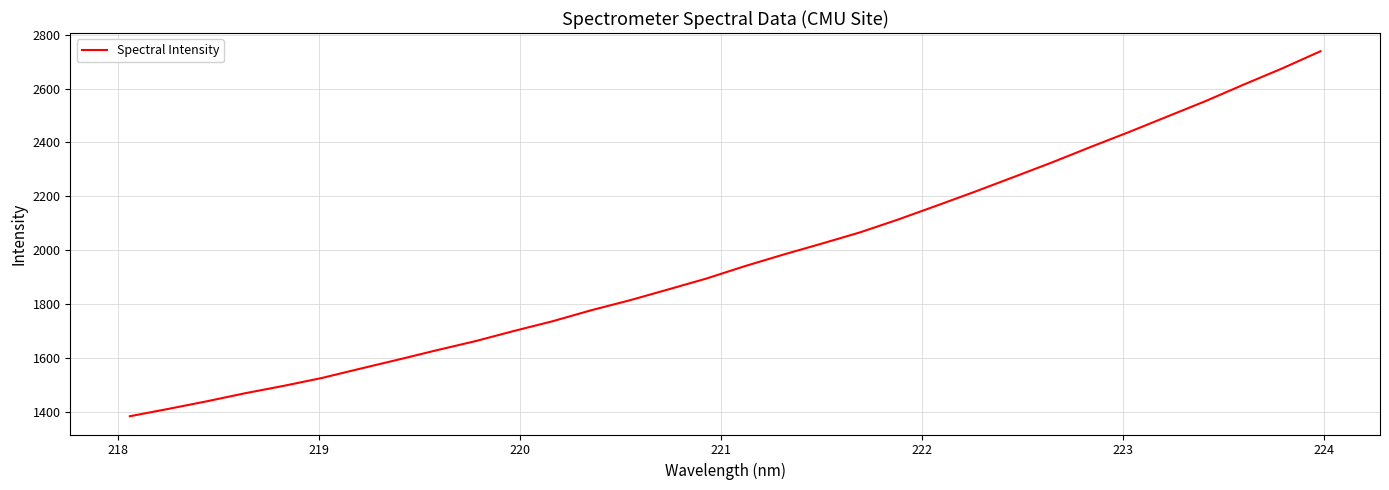

What is the difference between the maximum and minimum values?

1355.5